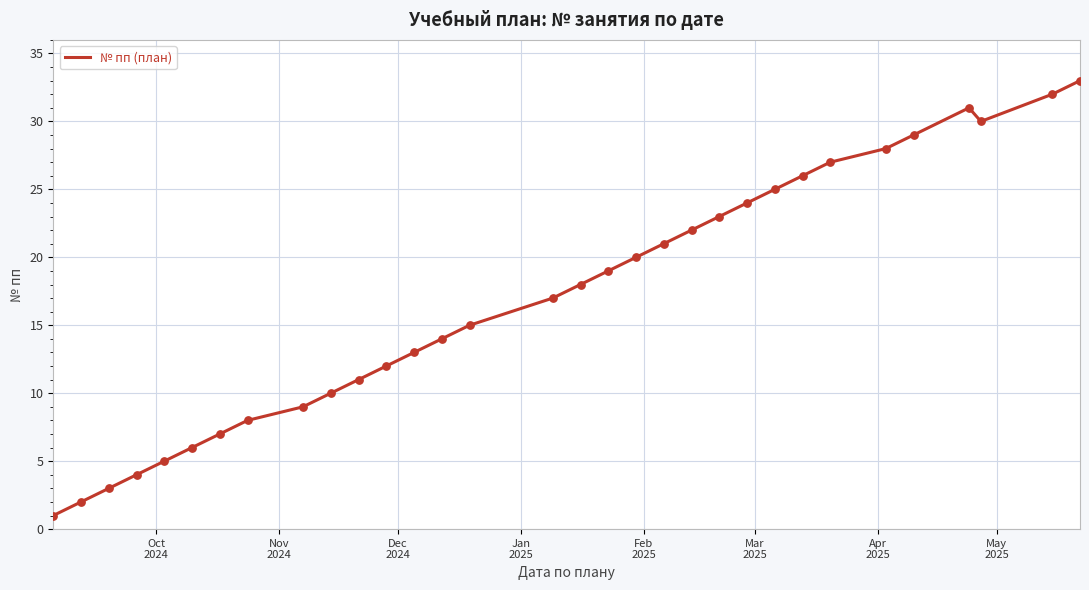

What is the greatest value displayed?

33